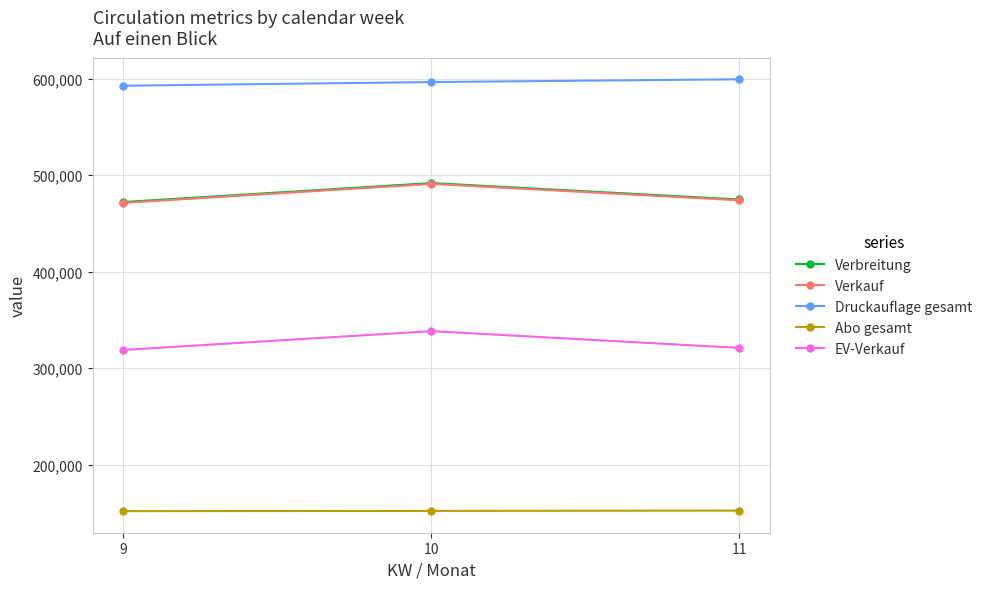

Where is Verkauf nearest to the value 481007?

11